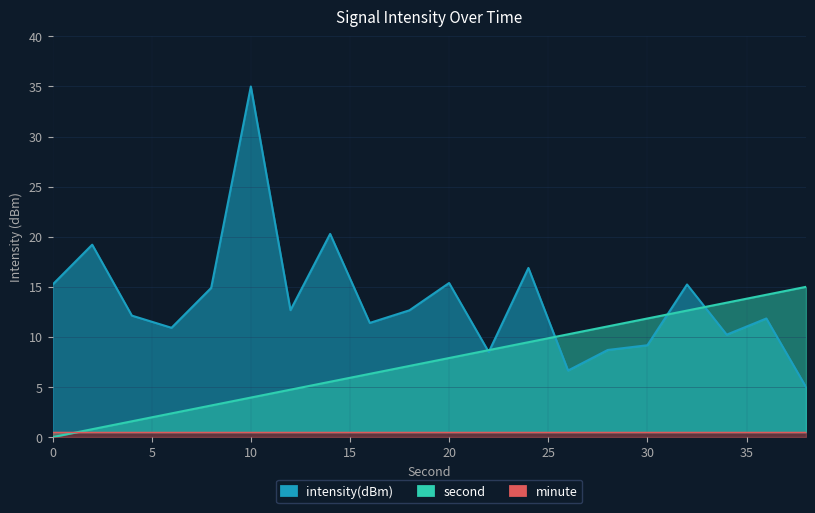

What is the average value of the second series?

7.5